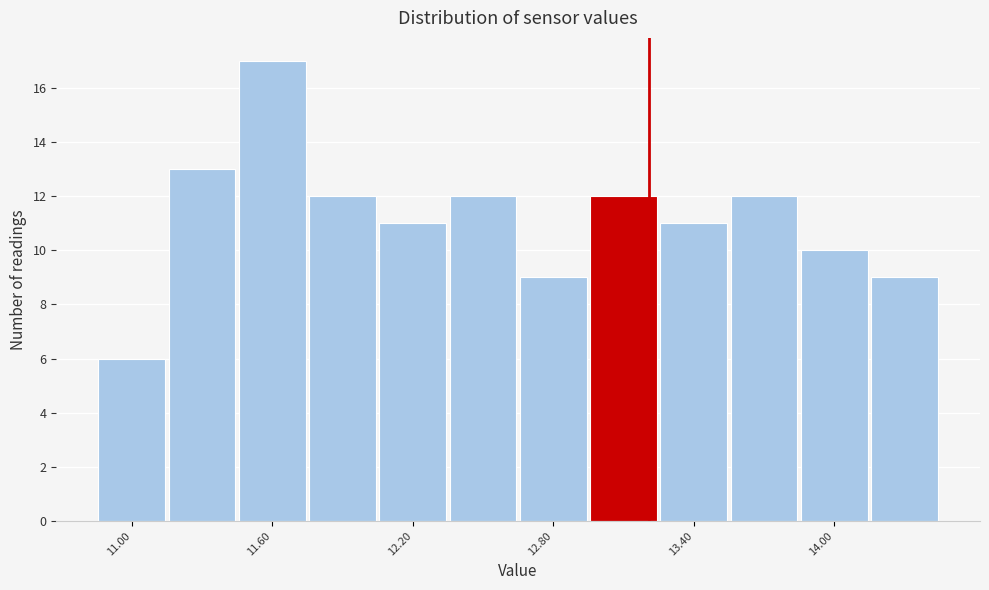

Read against the x-axis, roughly where is the centre of the tallest bar?

11.6